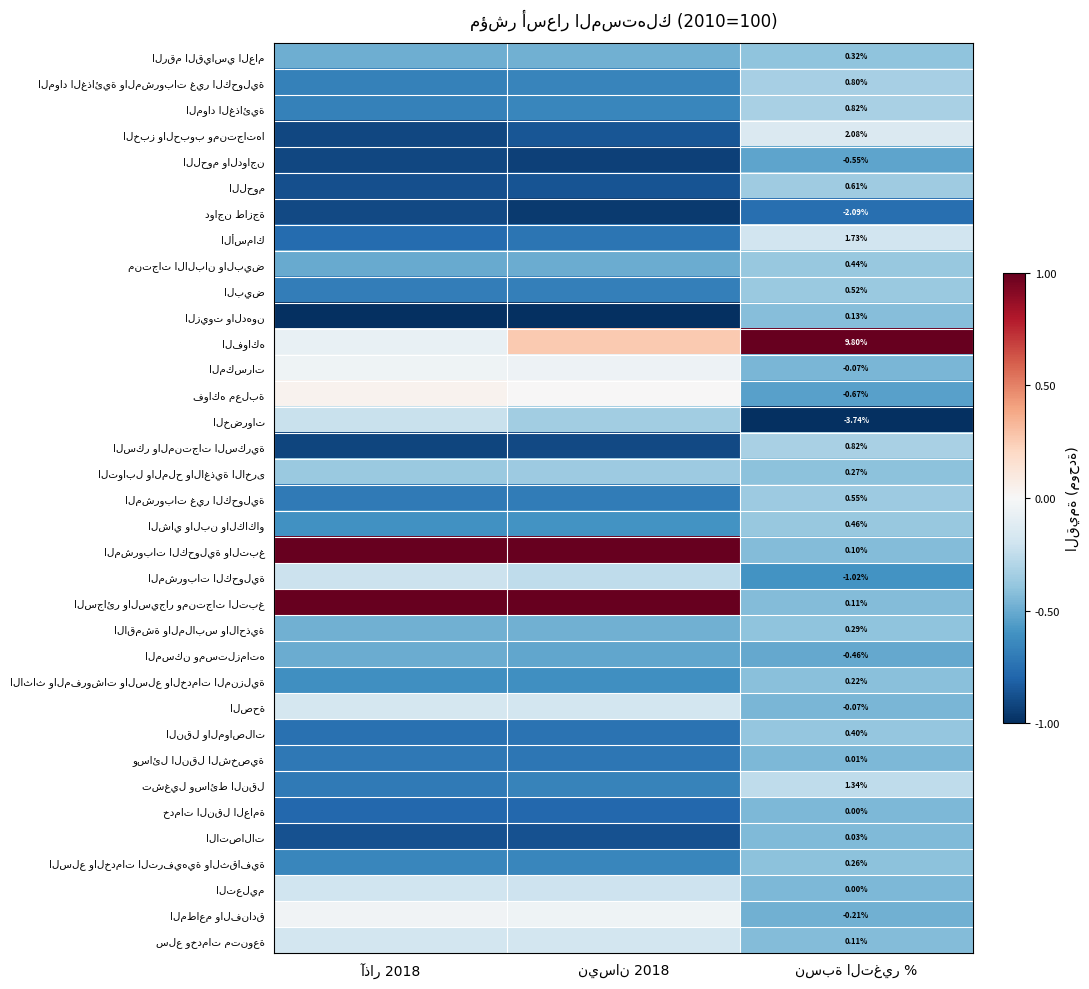

Rank the categories by المواد الغذائية والمشروبات غير الكحولية value from lowest to highest.

آذار 2018, نيسان 2018, نسبة التغير %